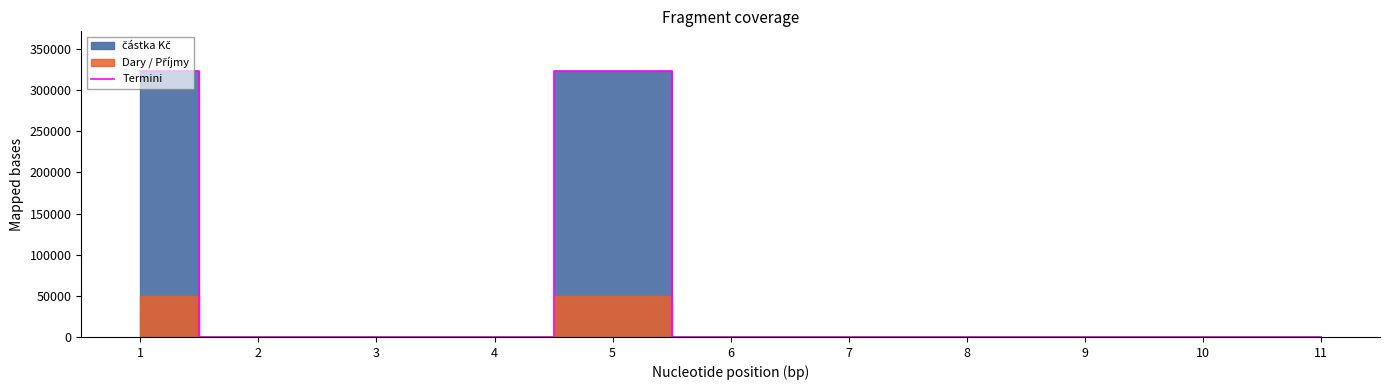

Which label corresponds to the smallest value in the chart?

2